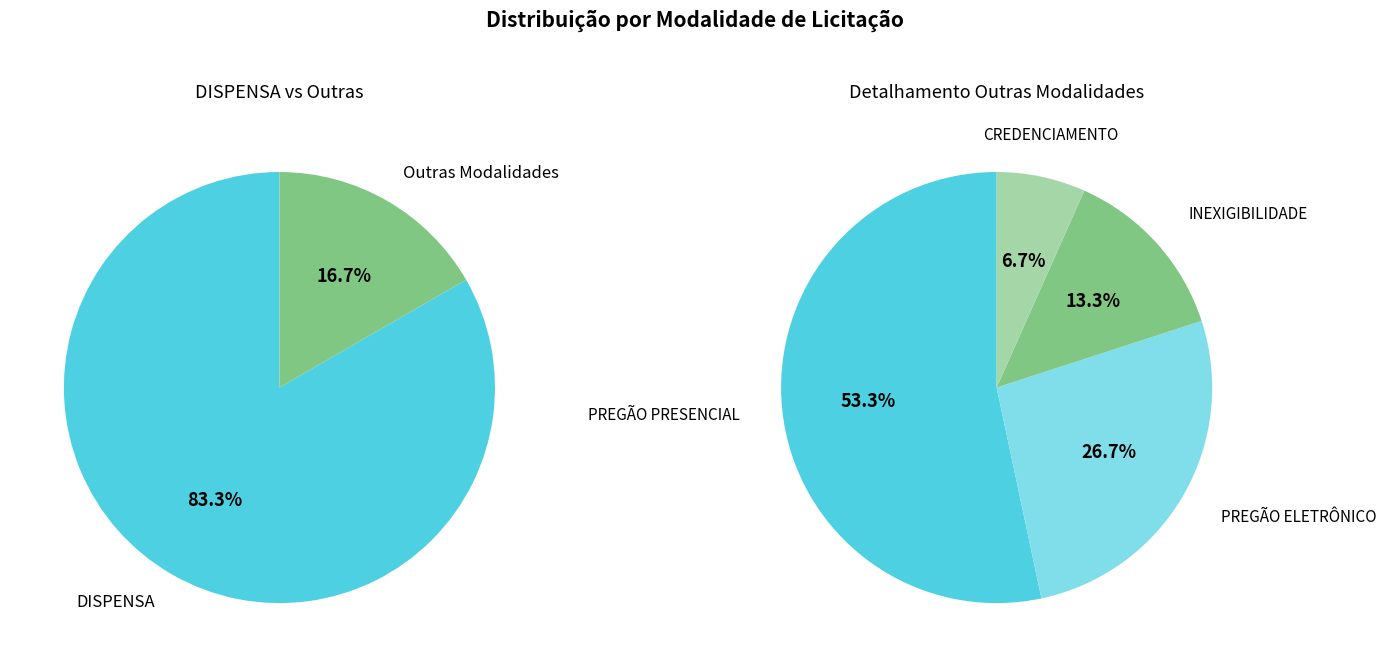

Approximately how many times larger is the value at PREGÃO ELETRÔNICO compared to INEXIGIBILIDADE?

2.0